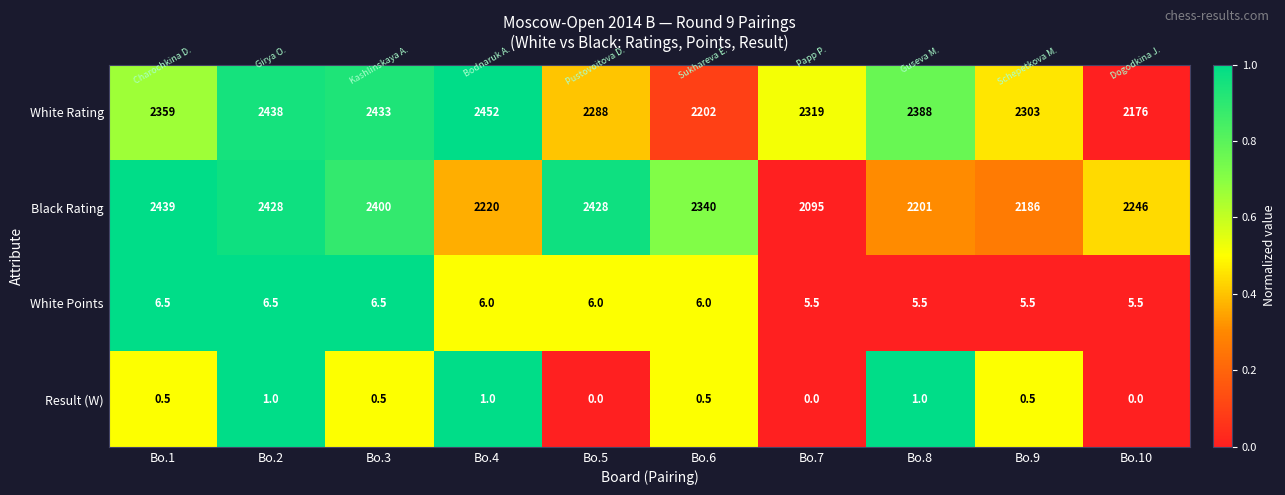

What is the average value of the White Points series?

6.0